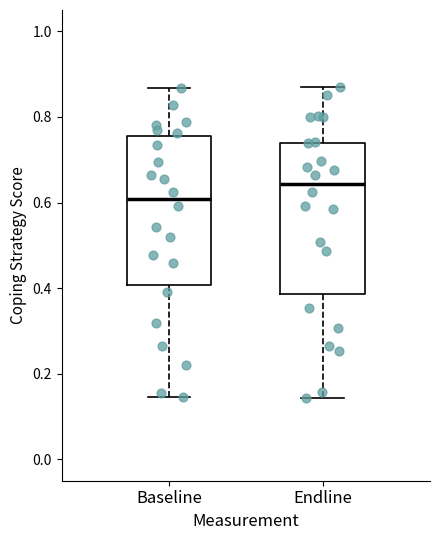

Reading left to right, transcribe this box plot: for each box, give where its median line is, the range the box spans, and where its two whiskers end, as read against the y-axis. The values are not printed on the chart, so give them approximately, as read against the axis.

Baseline: median 0.60, box 0.40 to 0.76, whiskers 0.14 to 0.86
Endline: median 0.64, box 0.38 to 0.74, whiskers 0.14 to 0.86